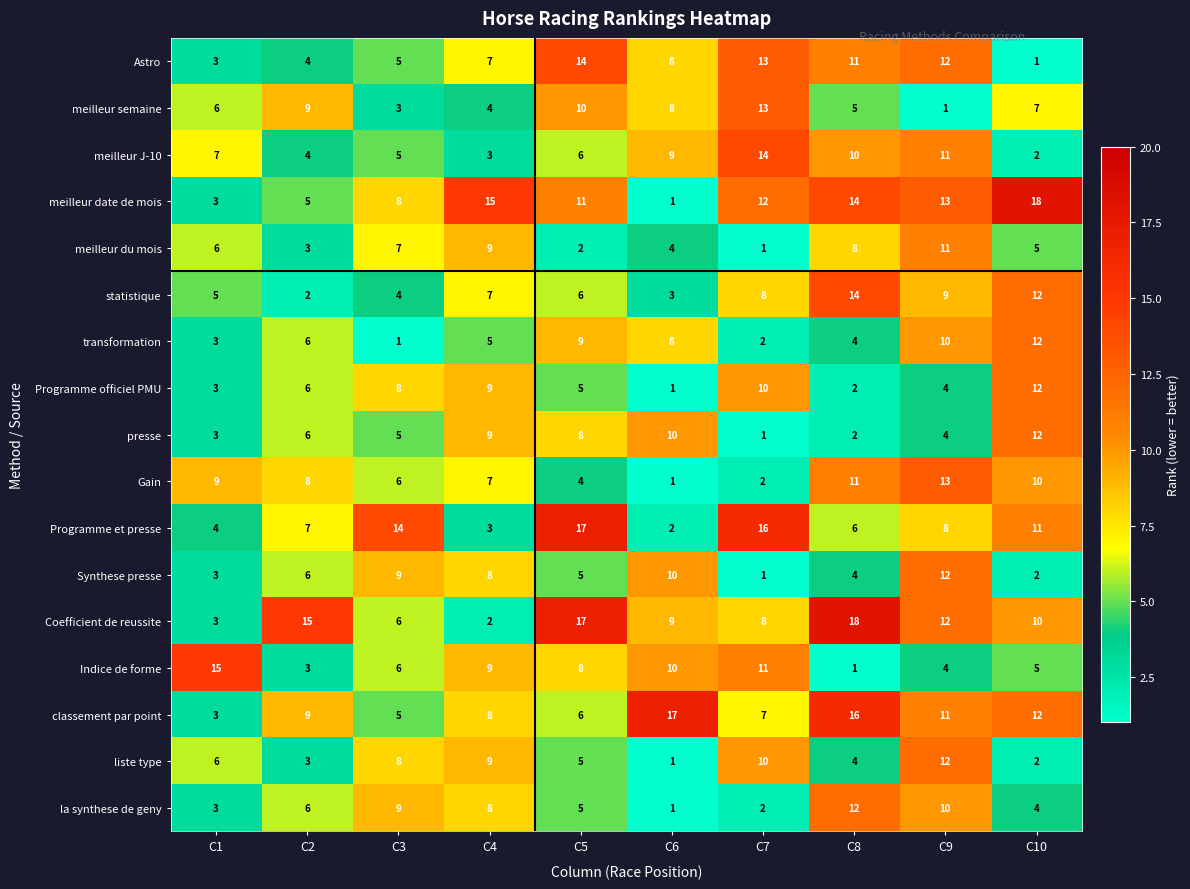

Rank the categories by meilleur du mois value from lowest to highest.

C7, C5, C2, C6, C10, C1, C3, C8, C4, C9